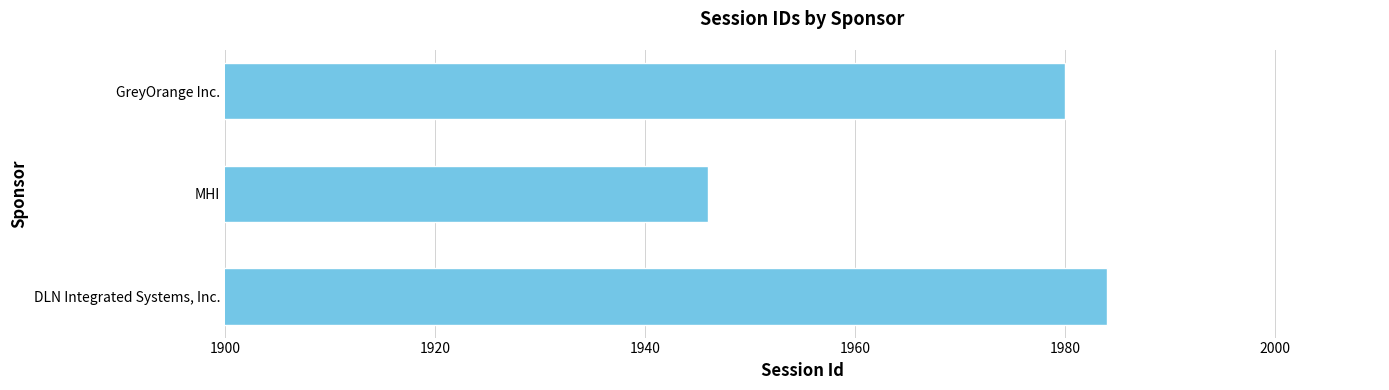

Is it true that the value at DLN Integrated Systems, Inc. is 1984?

True